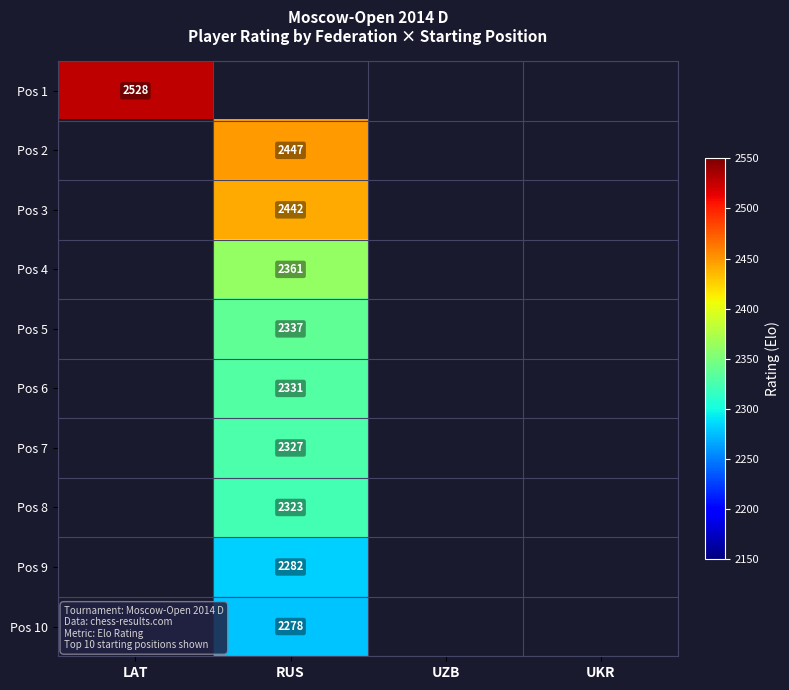

Which label corresponds to the smallest value in the chart?

RUS